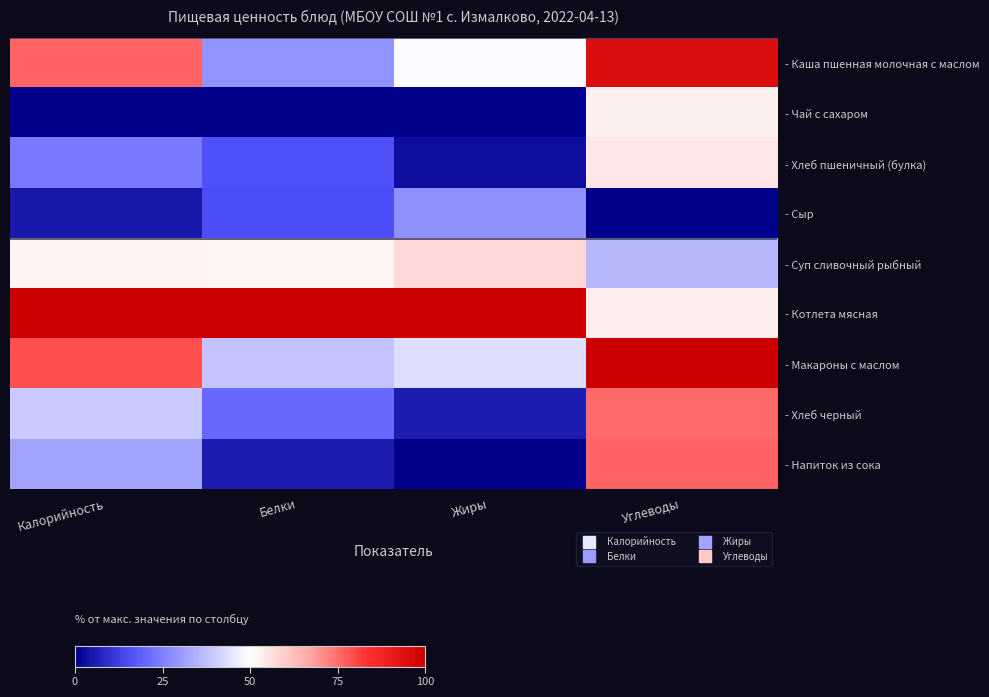

Which label corresponds to the largest value in the chart?

Калорийность